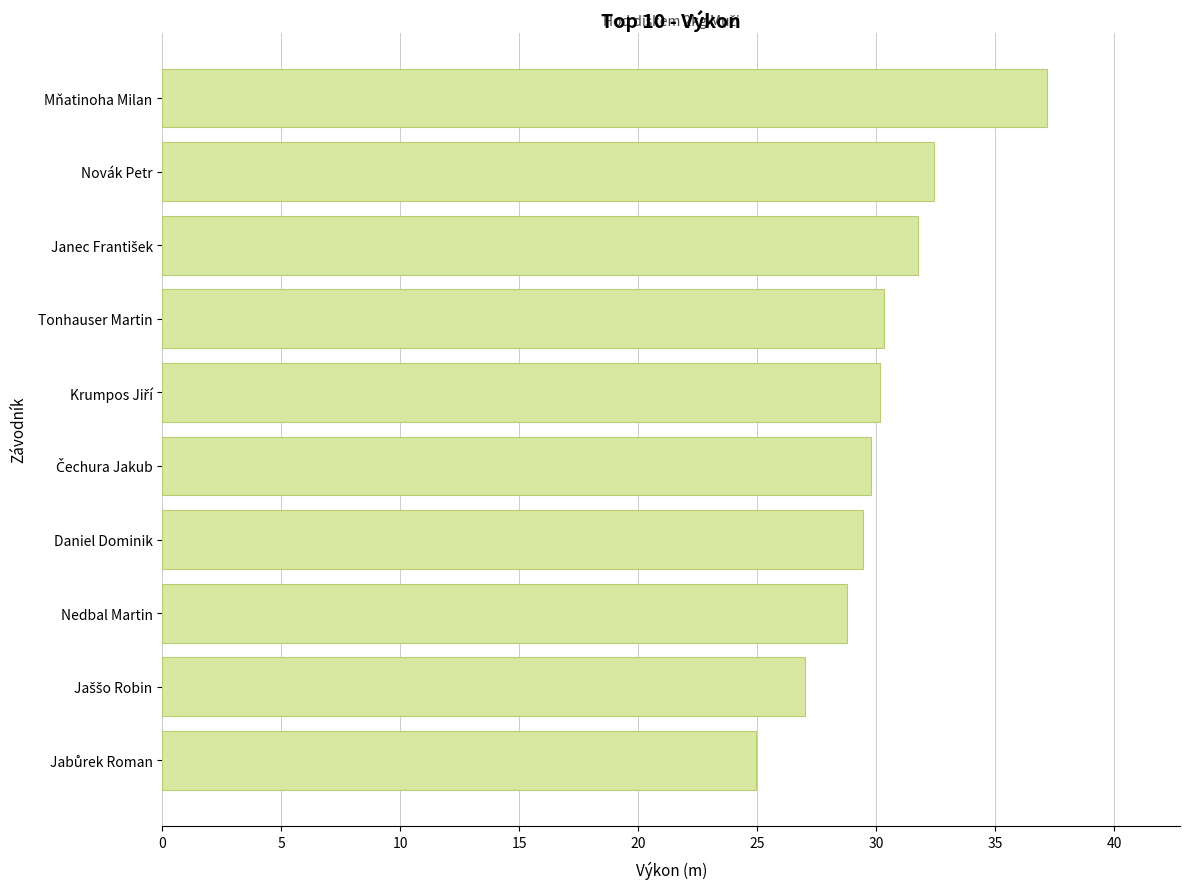

What is the label of the 7th bar from the top?

Daniel Dominik